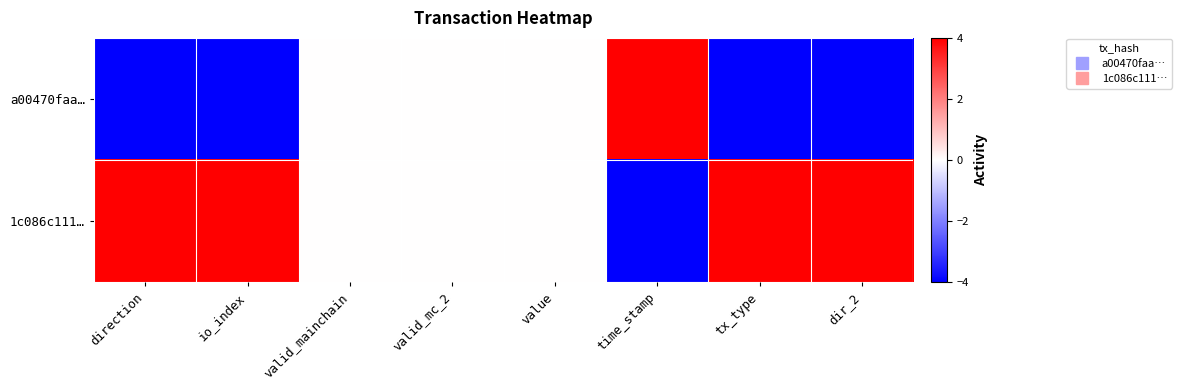

Reading left to right, list all the values displayed in this chart.

a00470faa…: direction=-4	io_index=-4	valid_mainchain=0	valid_mc_2=0	value=0	time_stamp=4	tx_type=-4	dir_2=-4
1c086c111…: direction=4	io_index=4	valid_mainchain=0	valid_mc_2=0	value=0	time_stamp=-4	tx_type=4	dir_2=4